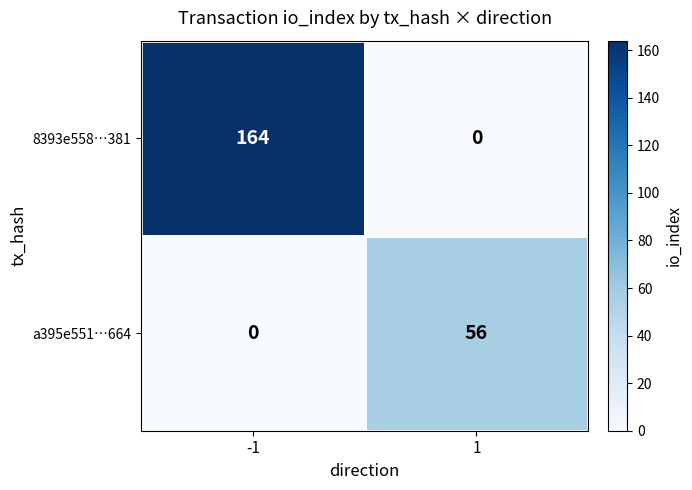

The a395e551…664 series shows 84 at 1. True or false?

False